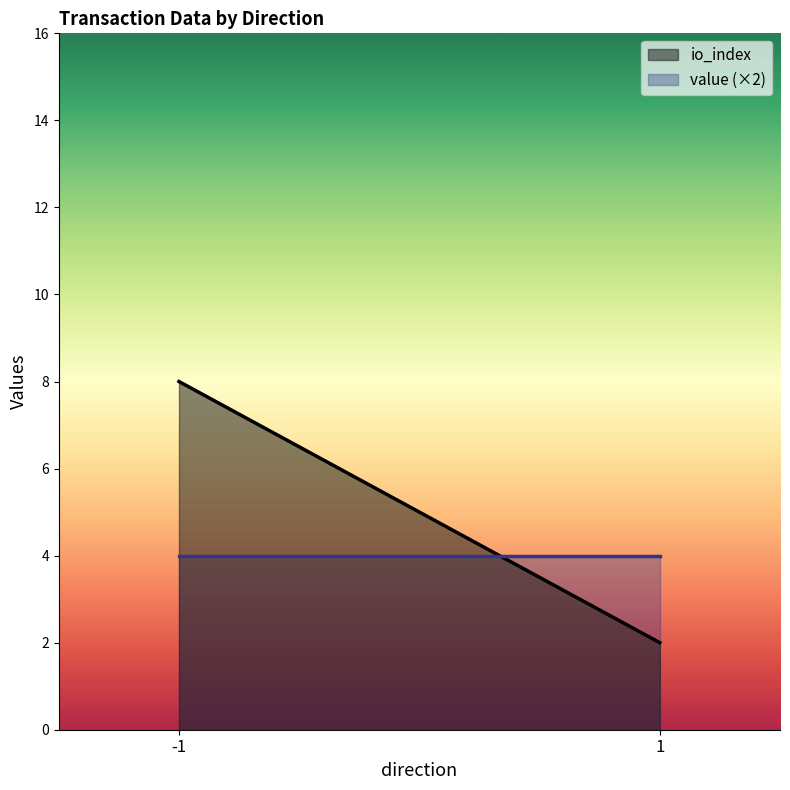

How many values in the io_index series exceed 4?

1